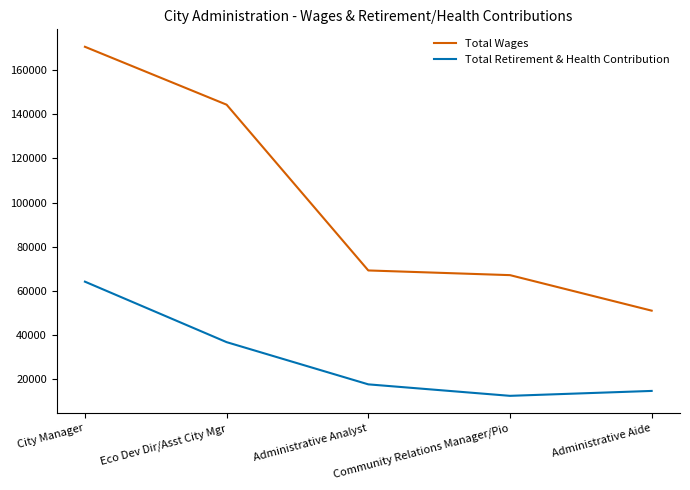

At how many categories does at least one series exceed 163421?

1